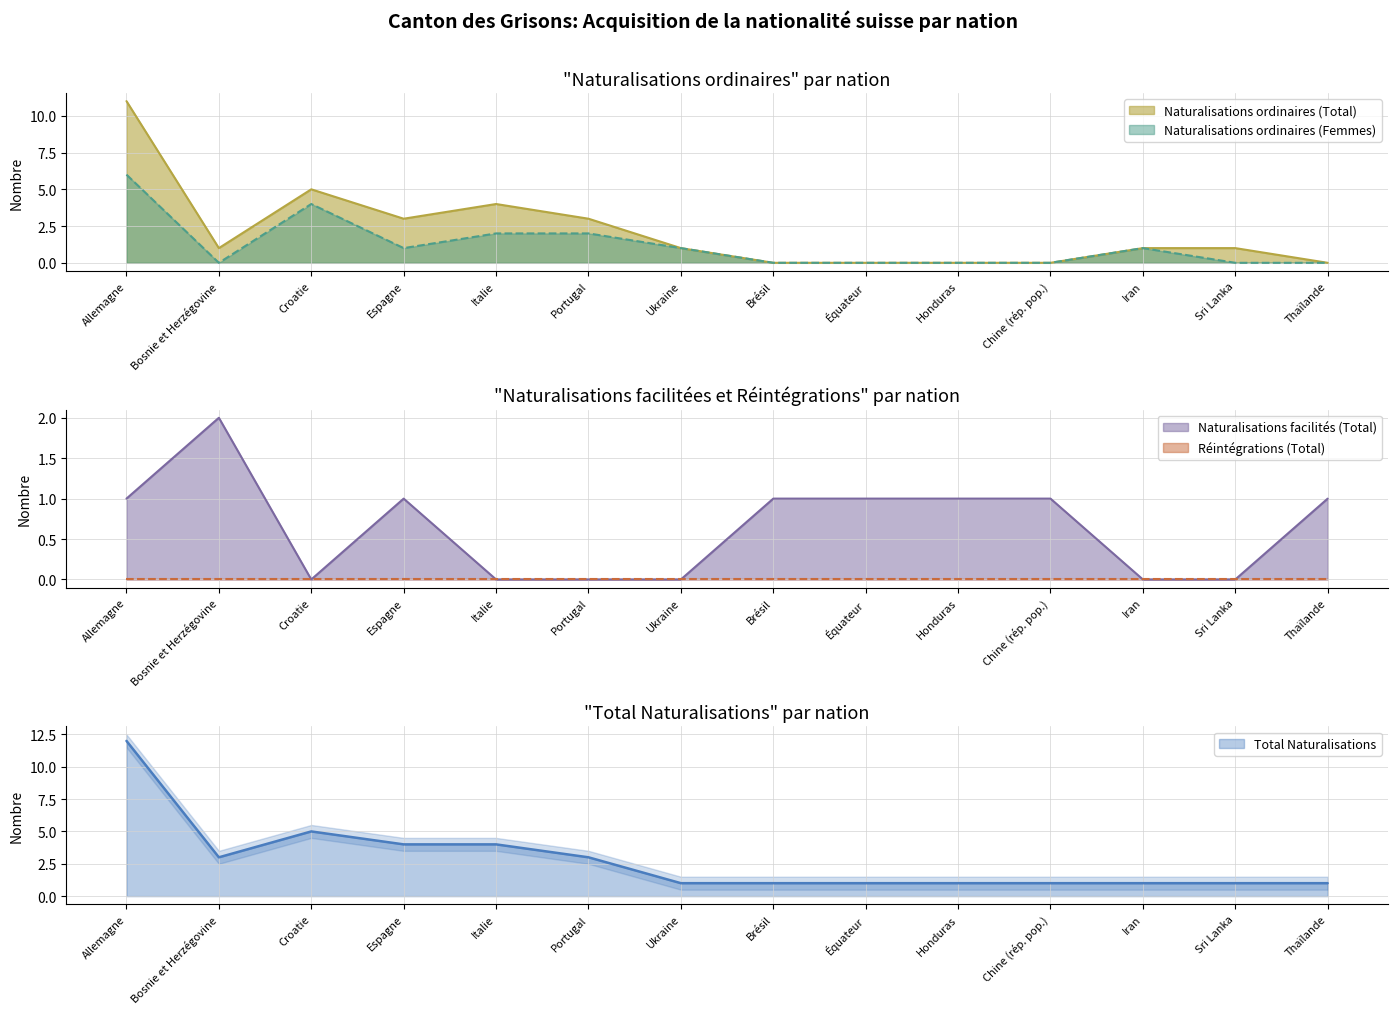

What is the label of the 4th point from the right?

Chine (rép. pop.)